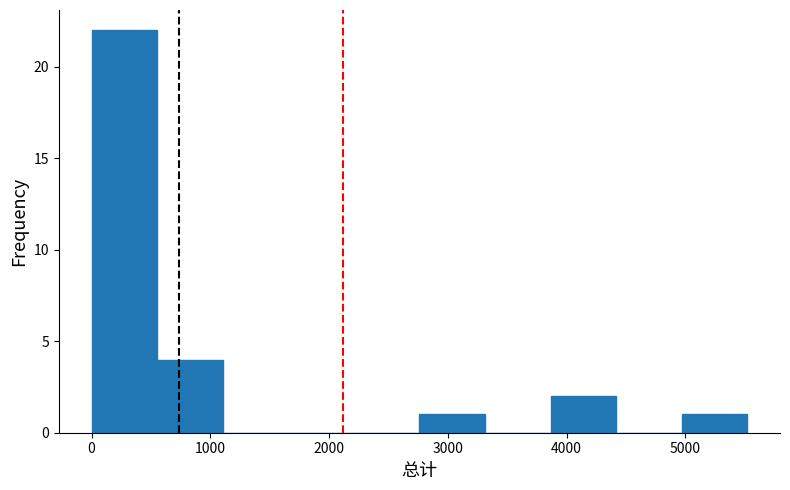

Reading left to right, list every bar in this chart as the range it spans on the x-axis followed by its height. Neither the bar edges nor the heights are printed on the chart, so give them approximately, as read against the axes.

0 to 600: 22
600 to 1100: 4
1100 to 1700: 0
1700 to 2200: 0
2200 to 2800: 0
2800 to 3300: 1
3300 to 3900: 0
3900 to 4400: 2
4400 to 5000: 0
5000 to 5500: 1